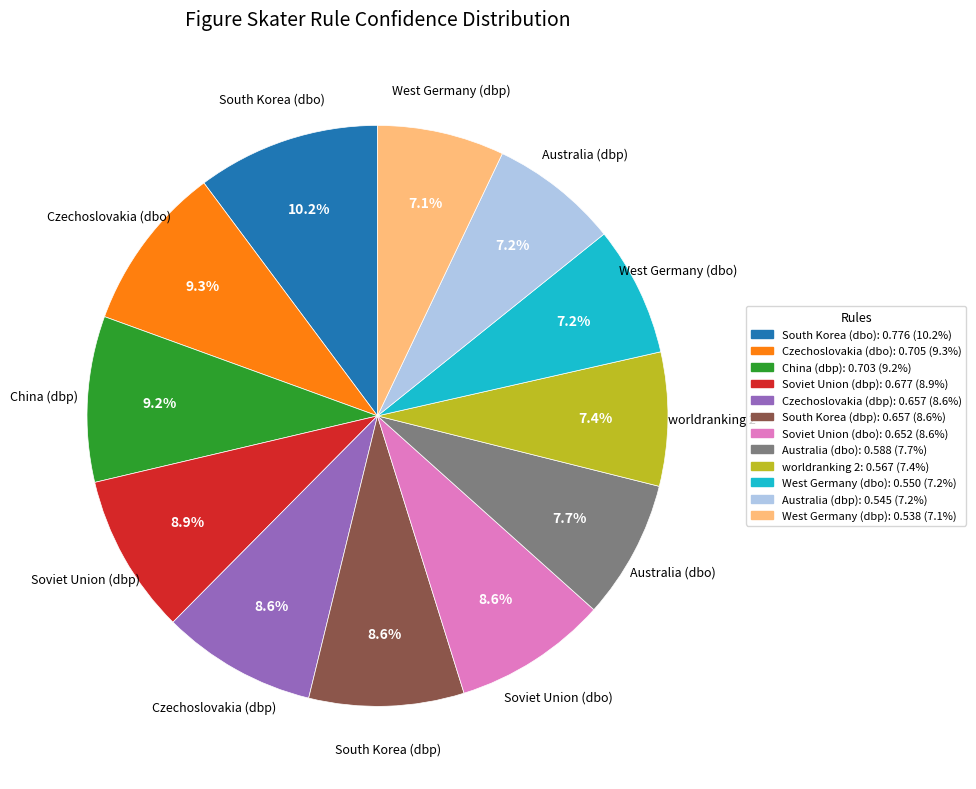

How many slices are in this pie chart?

12